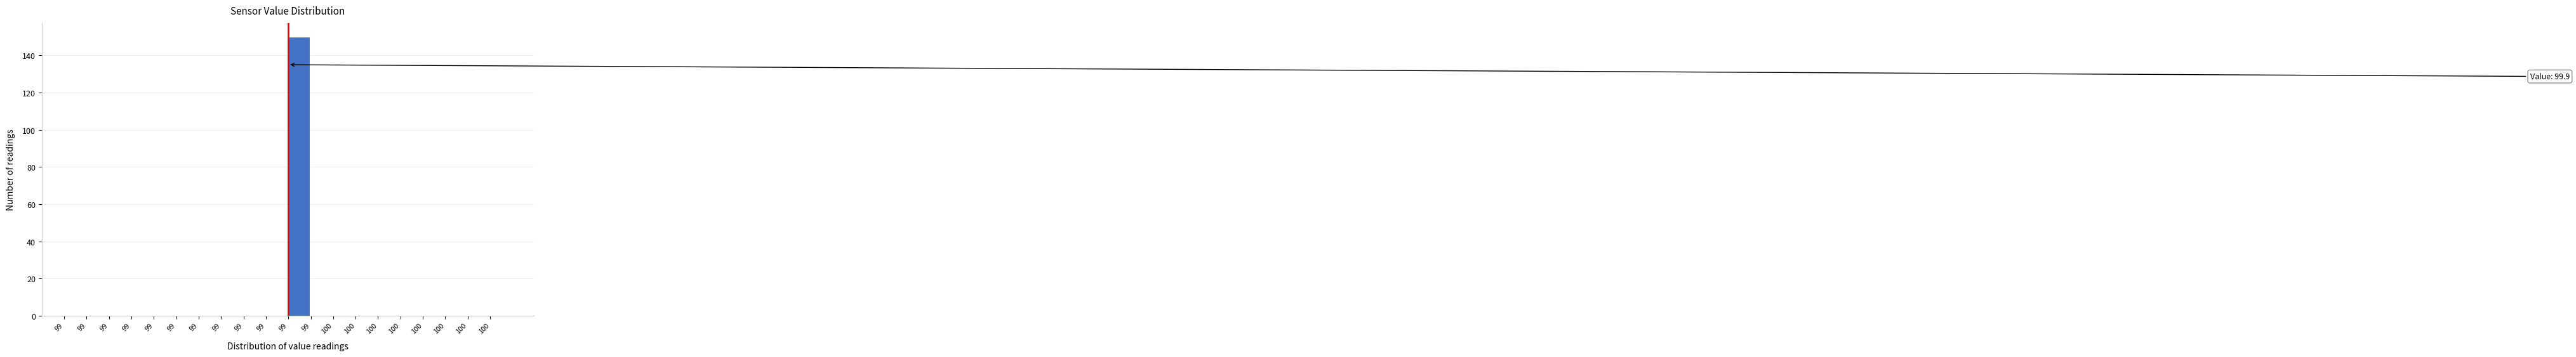

Count the number of categories in the chart.

20